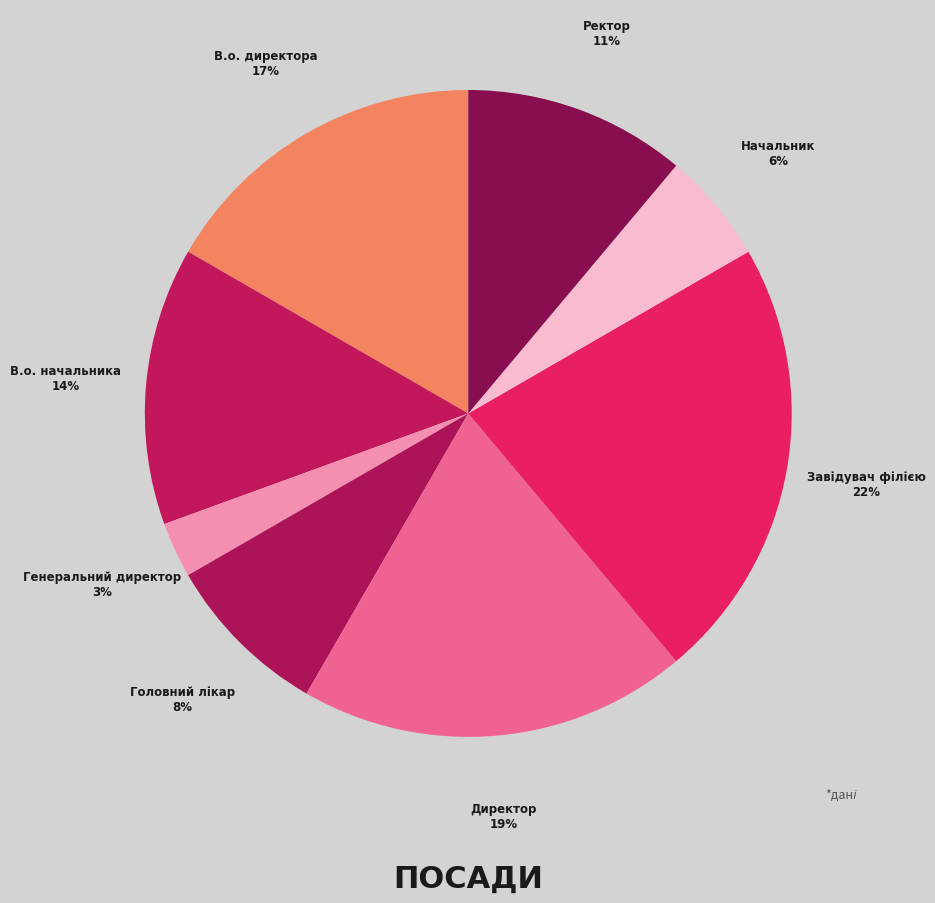

To the nearest percent, what portion does Начальник represent?

6%